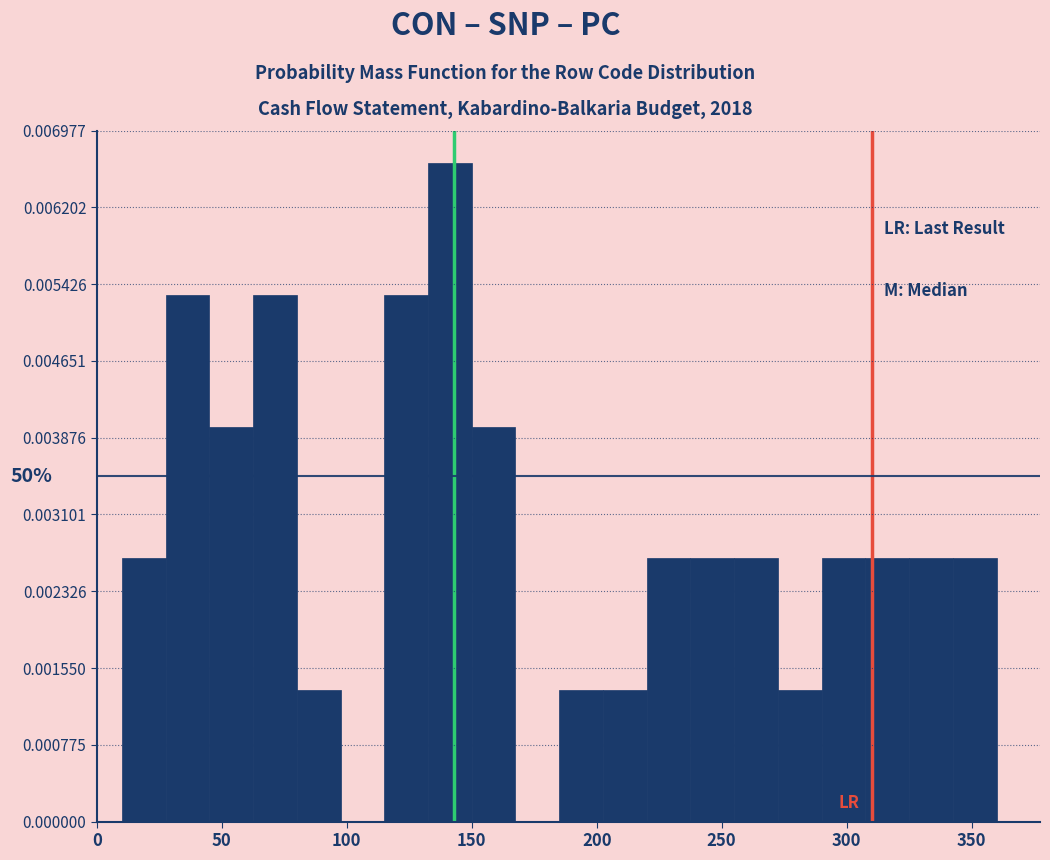

Around what value on the x-axis is the tallest bar? Give the approximate position of its centre, as read against the axis.

140